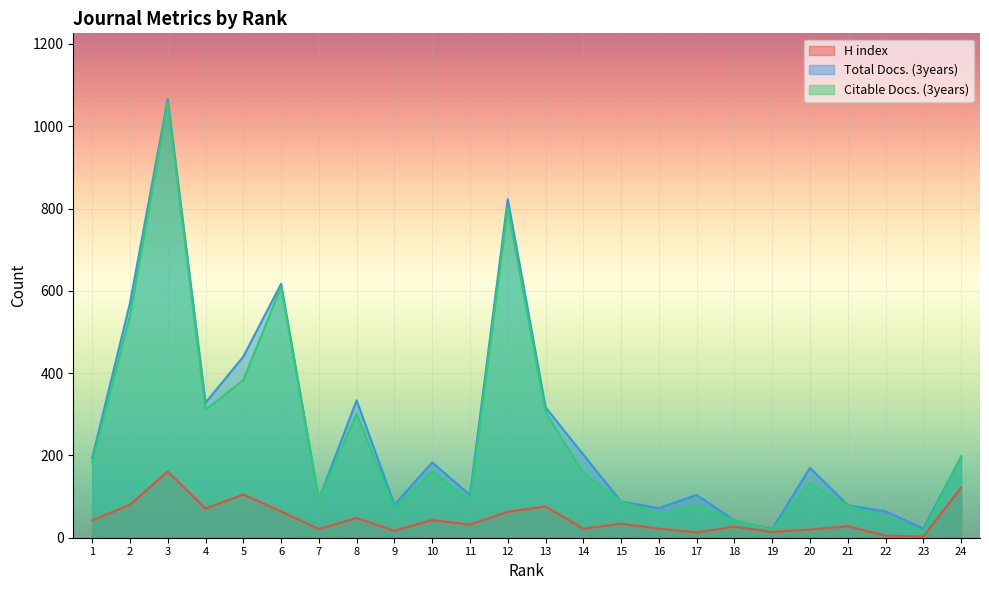

The value of H index at 1 is 42. True or false?

True